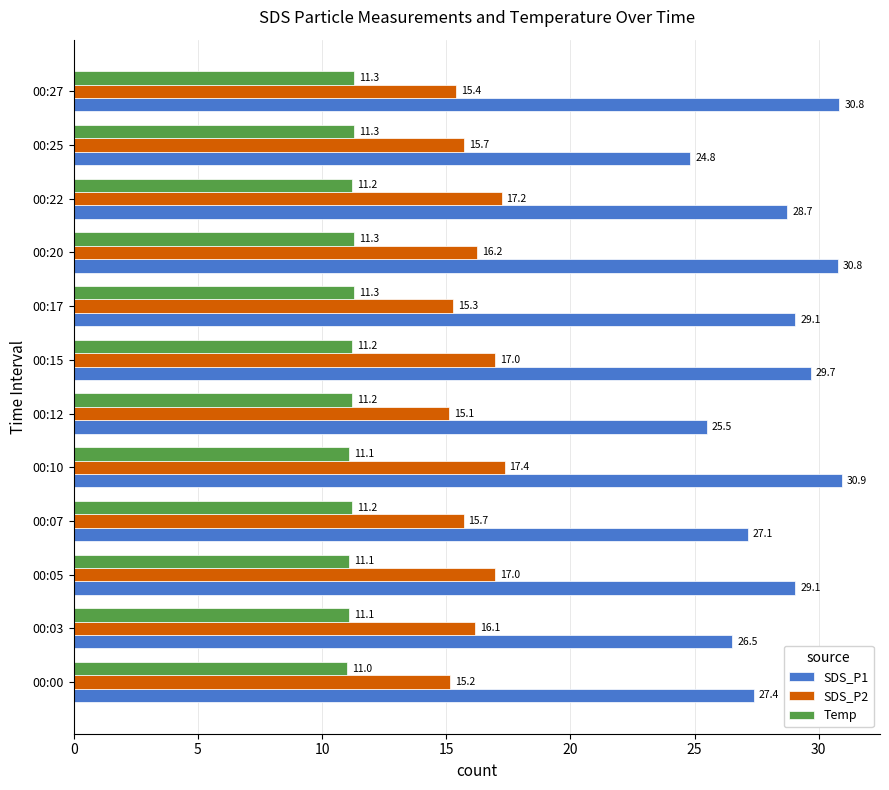

What is the difference between the second highest and minimum values in the Temp series?

0.3